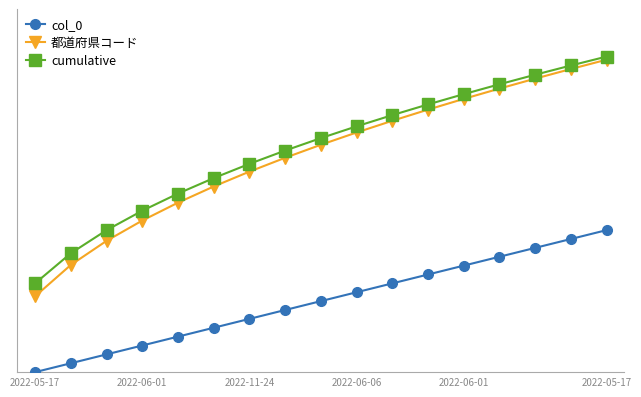

What is the average value of the col_0 series?

4.4